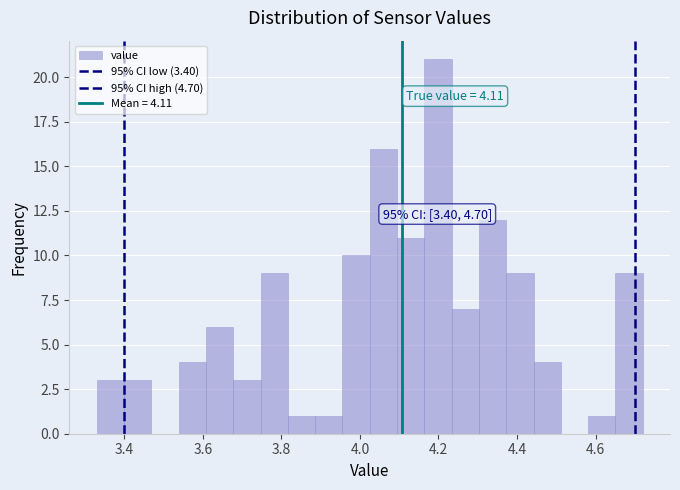

Around what value on the x-axis is the tallest bar? Give the approximate position of its centre, as read against the axis.

4.20